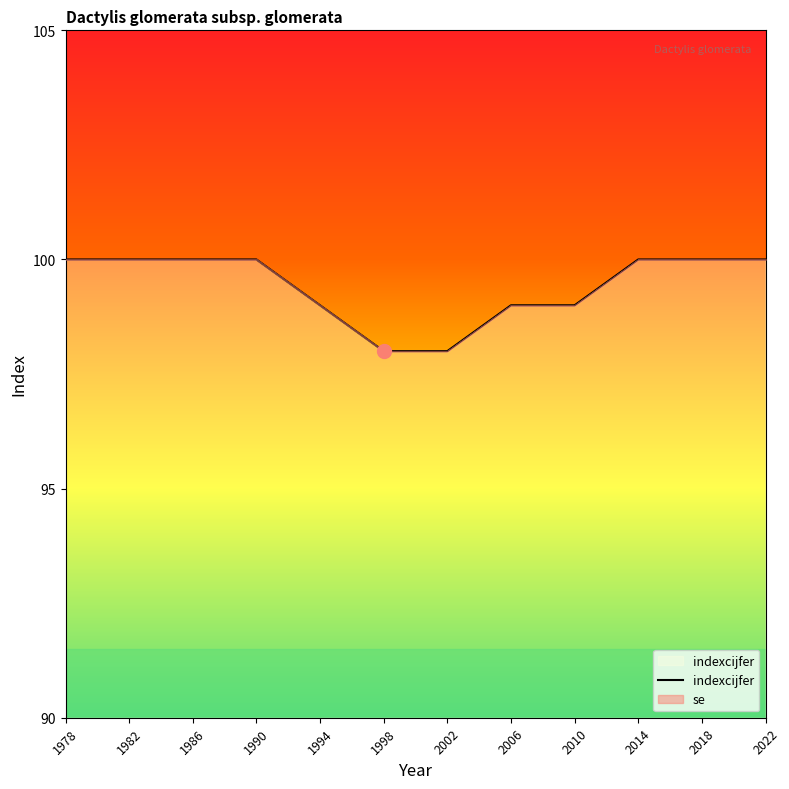

How many lines are shown in the chart?

1